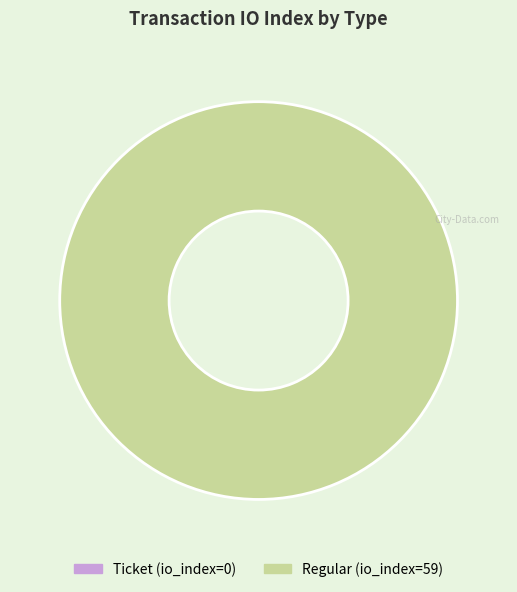

Is there a majority slice in this chart?

Yes